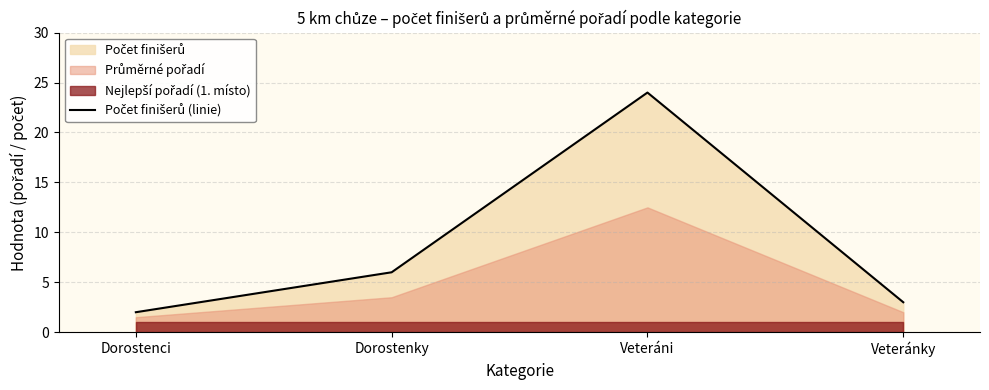

Which has a higher value, Veteránky or Dorostenky?

Dorostenky